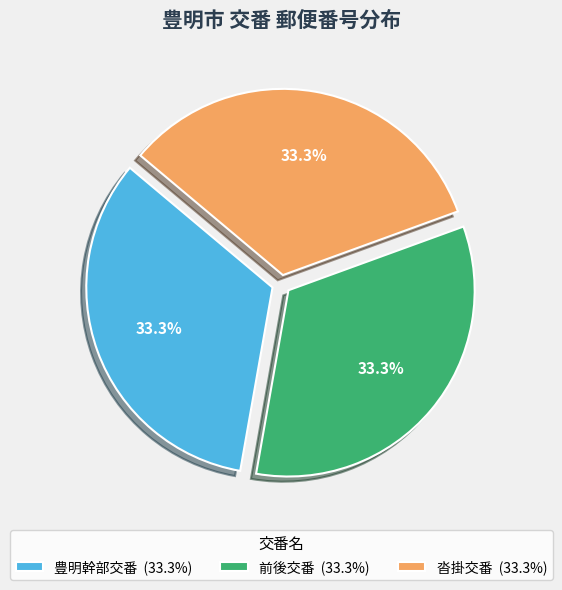

Approximately how many times larger is the value at 沓掛交番 (33.3%) compared to 前後交番 (33.3%)?

1.0